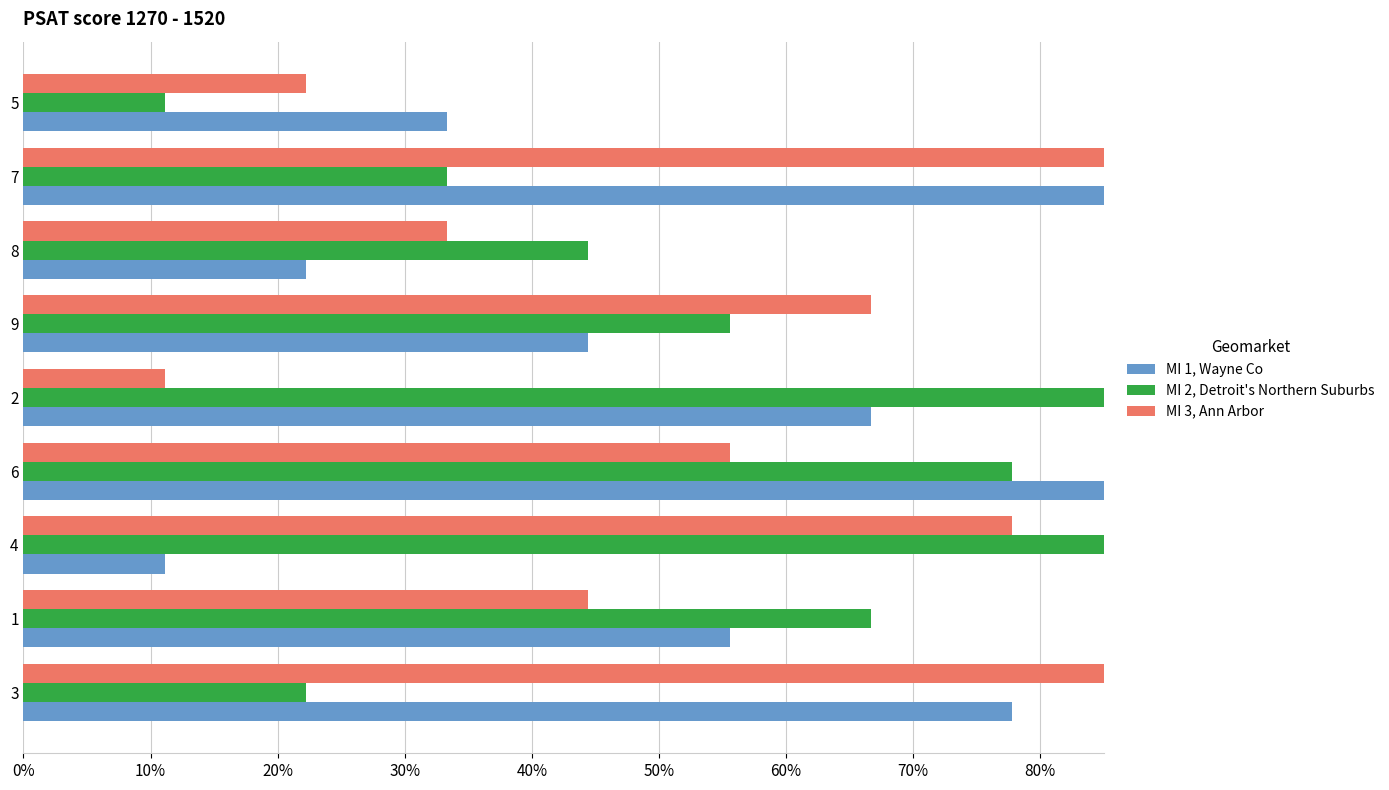

What is the sum of all MI 2, Detroit's Northern Suburbs values?

5.0